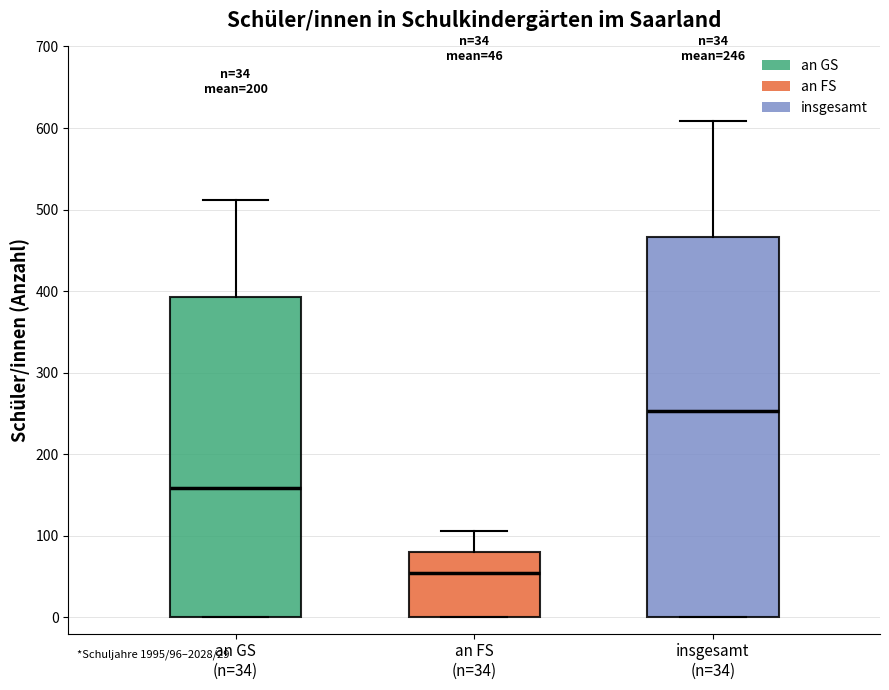

Which box has the highest median line?

insgesamt (n=34)